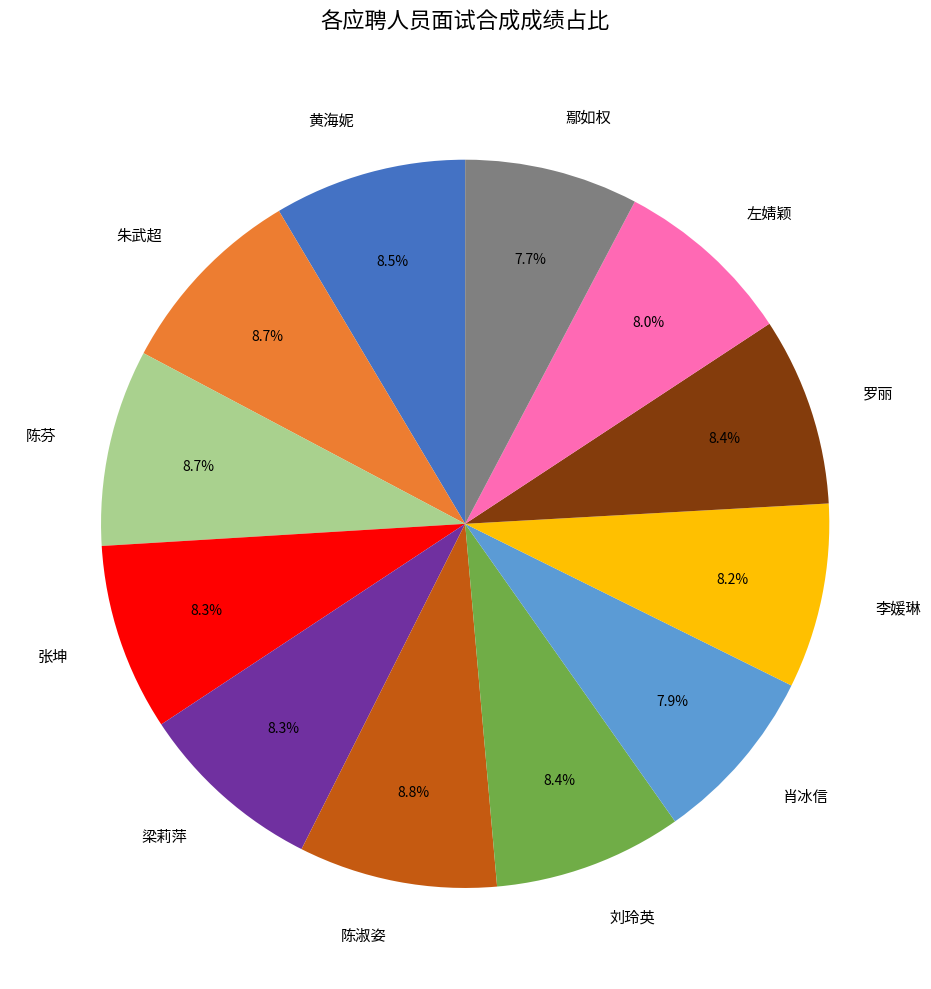

Count the number of slices in the pie.

12